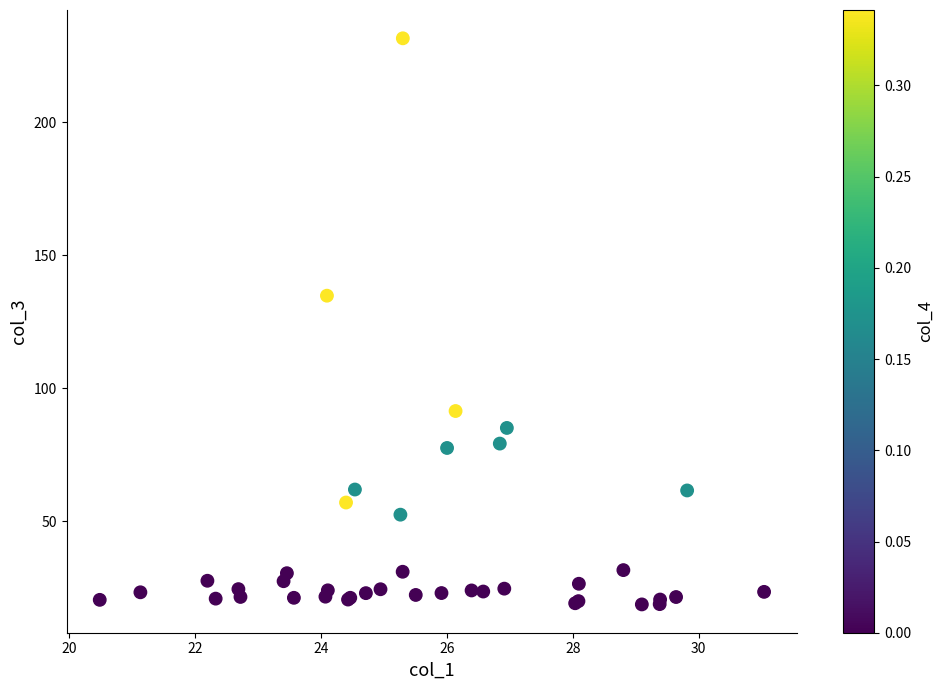

What Y value in the scatter plot is closest to 125?

134.9